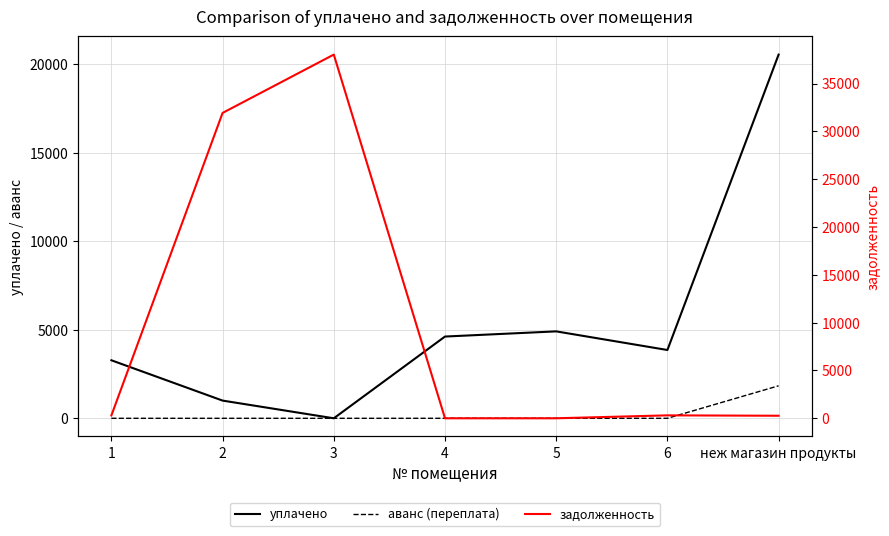

What is the label of the 1st point from the right?

неж магазин продукты